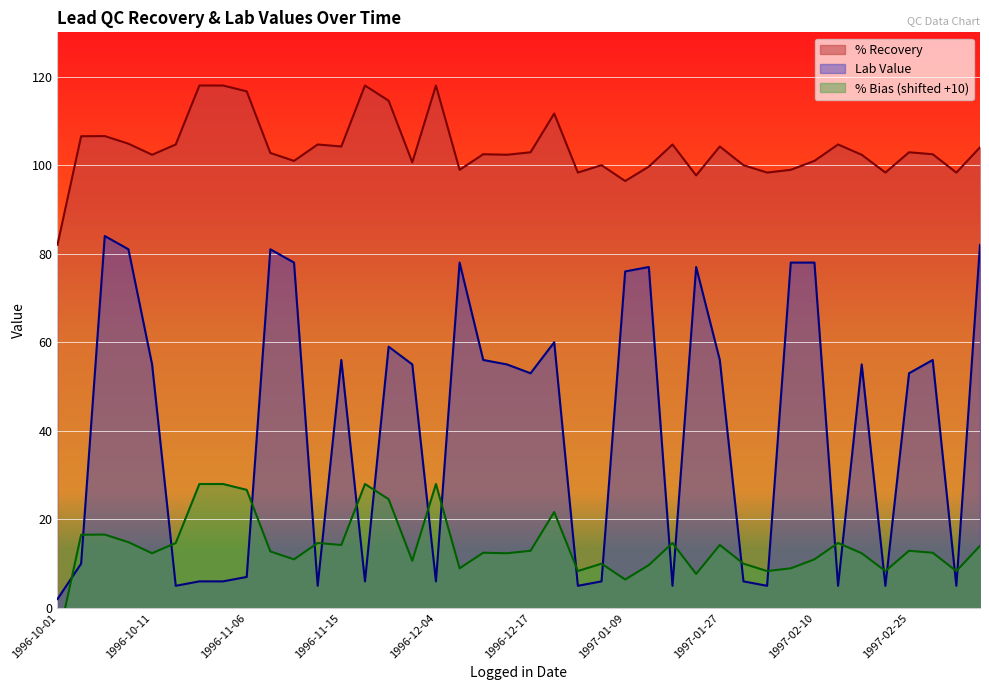

At which label does % Bias first exceed 12?

1996-10-03